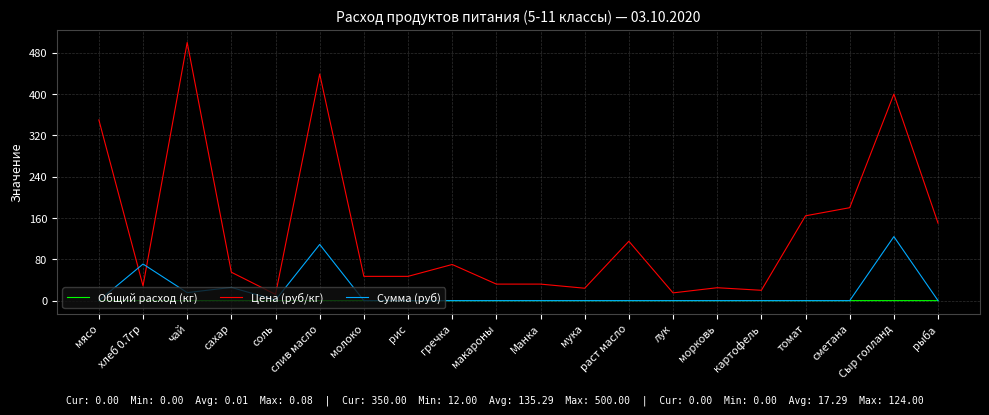

True or false: Цена (руб/кг) and Сумма (руб) intersect in this chart.

True